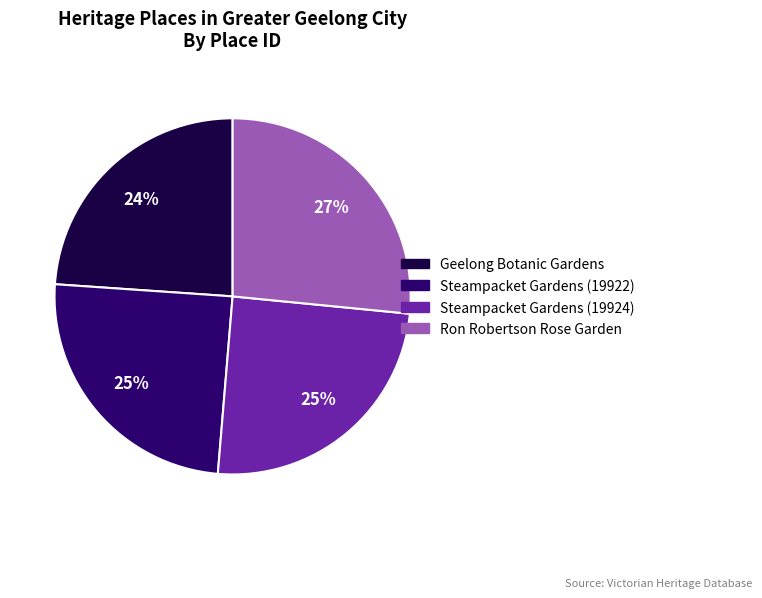

What is the ratio of the value at Steampacket Gardens (19924) to the value at Steampacket Gardens (19922)?

1.0